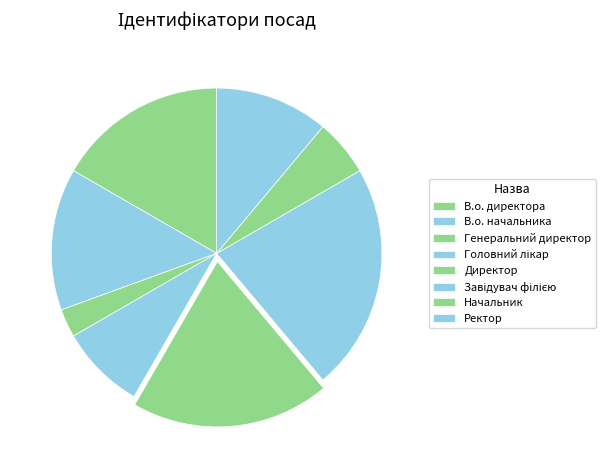

Does В.о. директора account for over 50% of the chart?

No